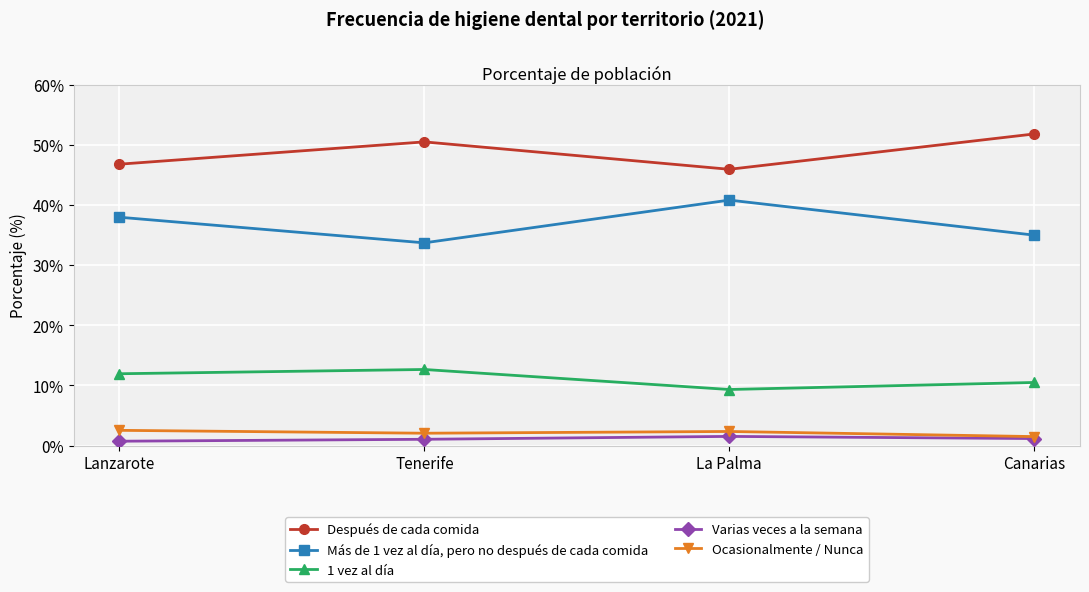

Which series has the largest range (max minus min)?

Más de 1 vez al día, pero no después de cada comida